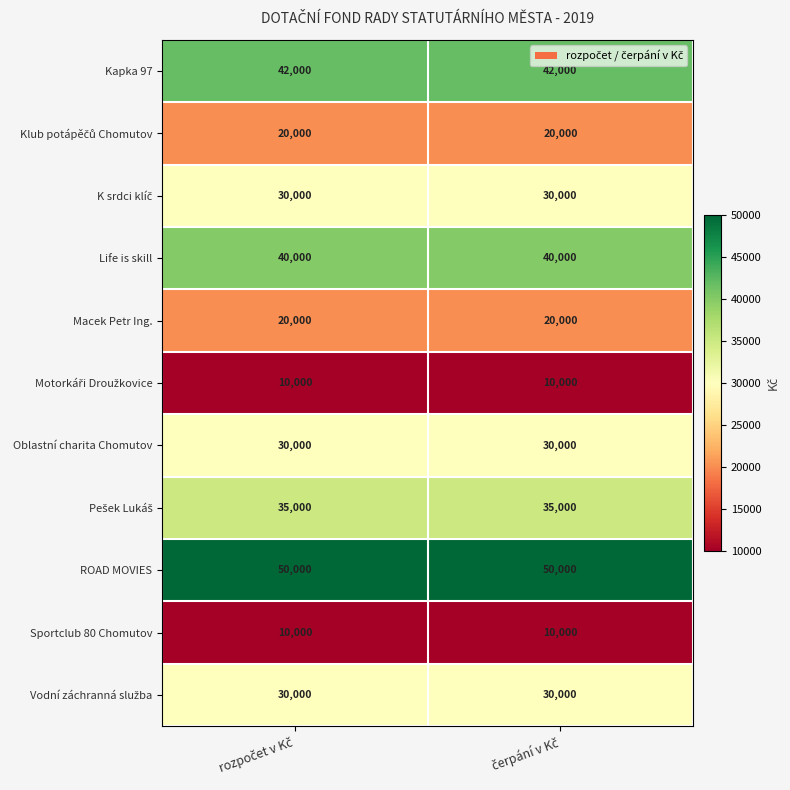

What is the minimum value shown in the chart?

10000